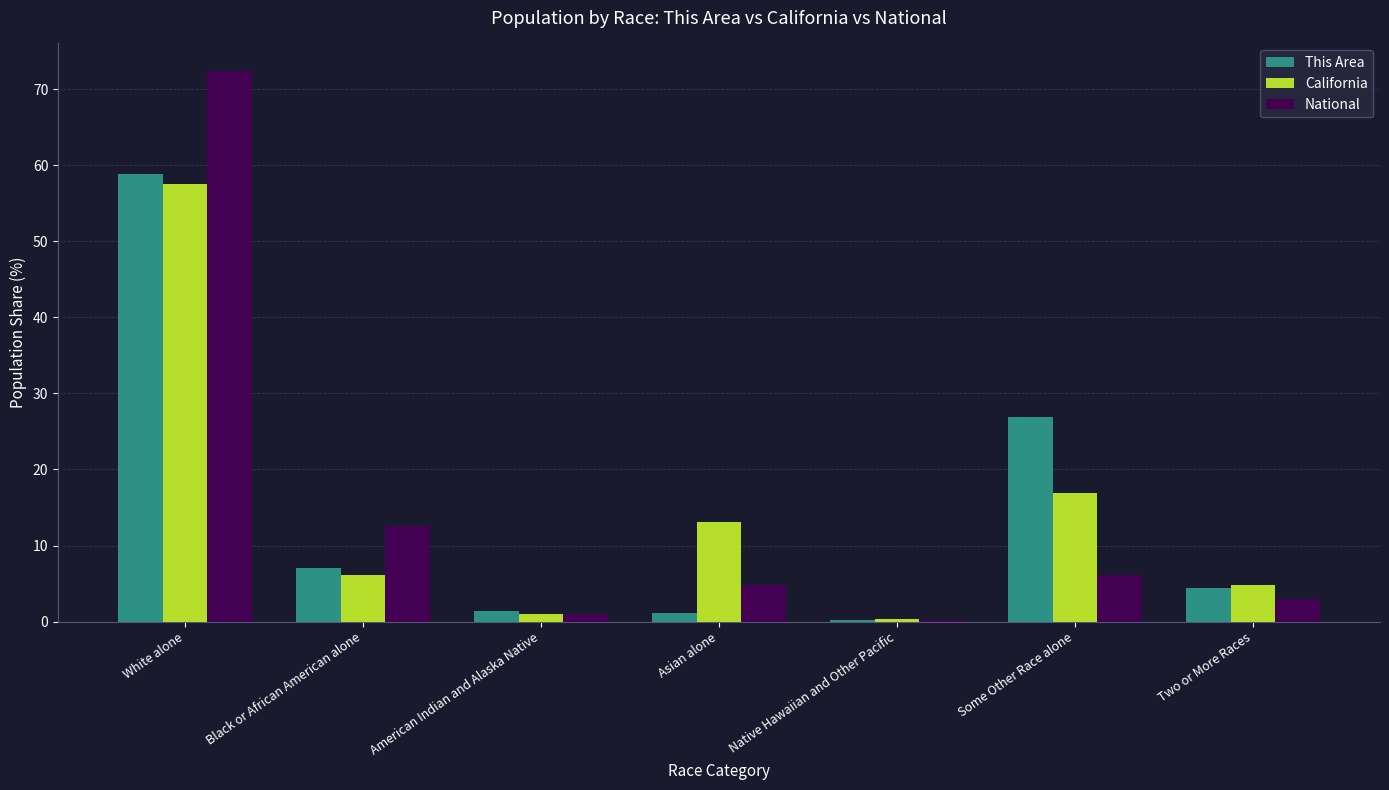

Count the number of data series in this chart.

3